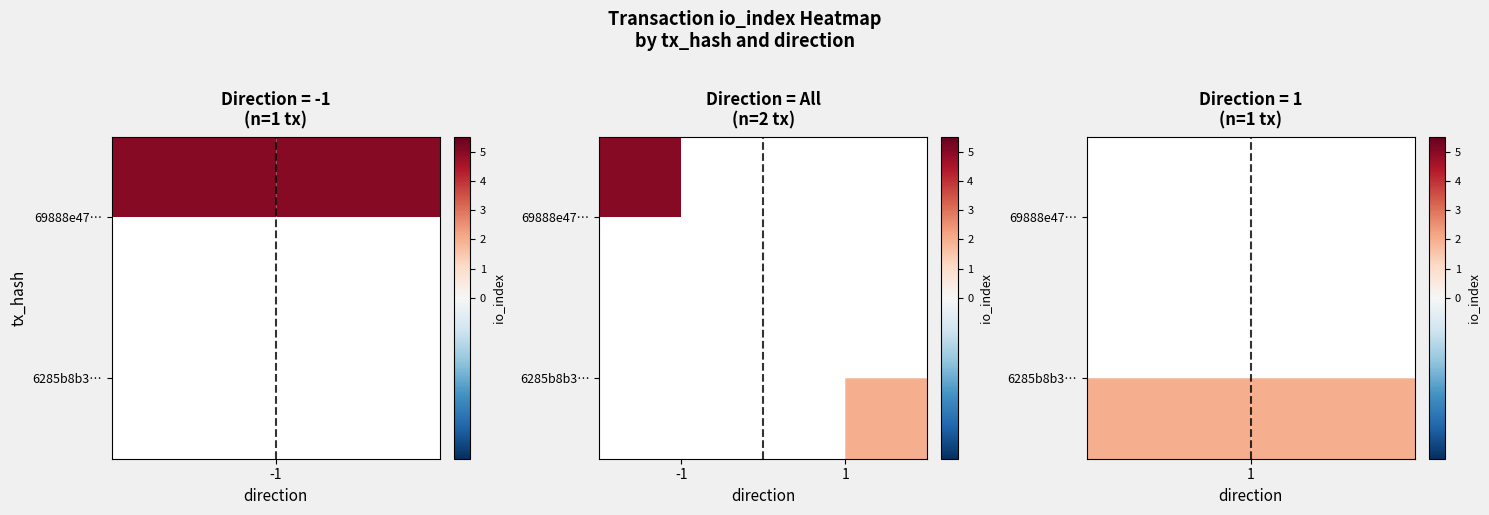

What is the maximum value for 69888e47…?

5.0